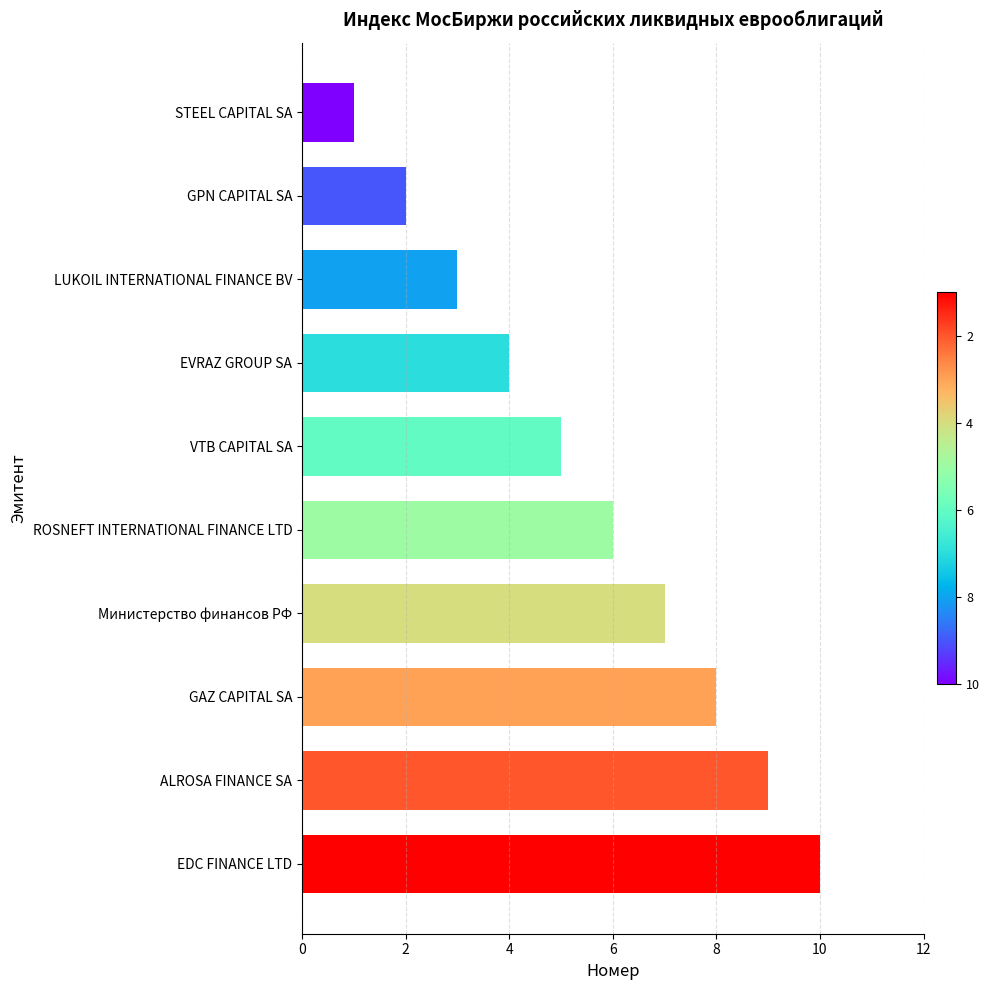

Which category has the highest value across all series?

EDC FINANCE LTD